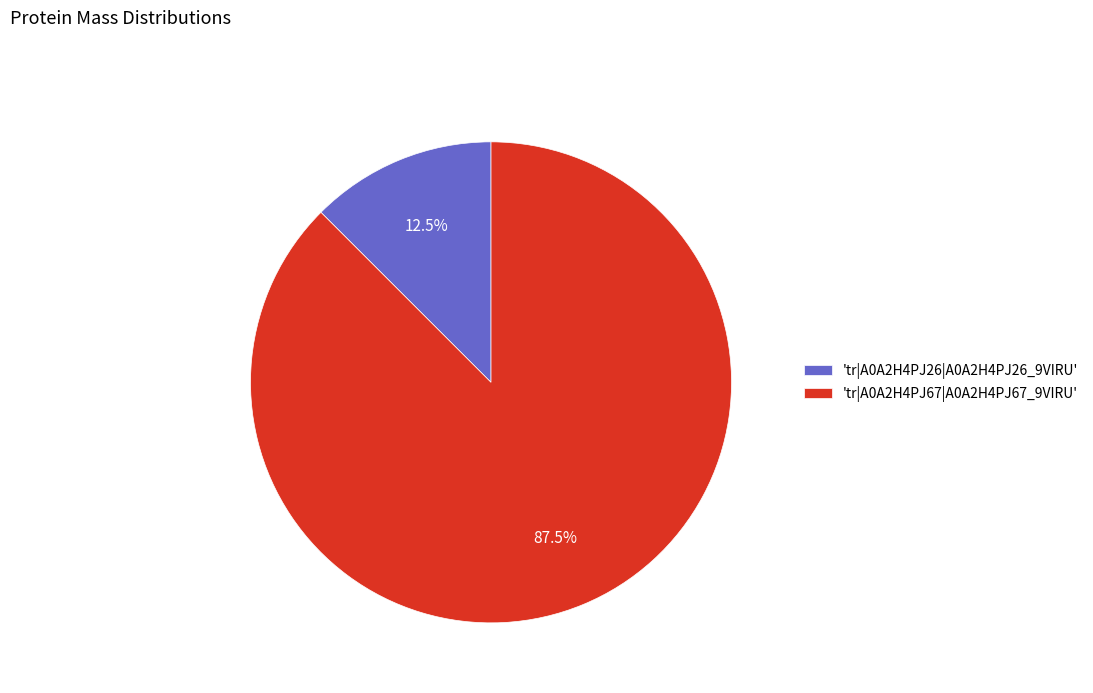

Between 'tr|A0A2H4PJ67|A0A2H4PJ67_9VIRU' and 'tr|A0A2H4PJ26|A0A2H4PJ26_9VIRU', which is larger?

'tr|A0A2H4PJ67|A0A2H4PJ67_9VIRU'